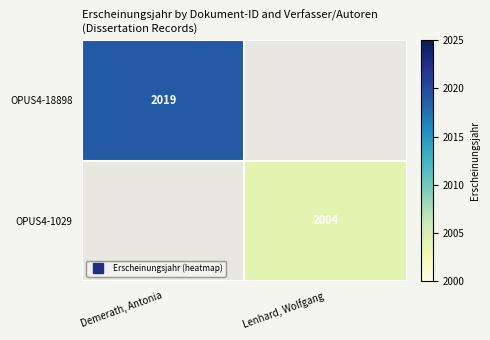

Which series has the largest range (max minus min)?

OPUS4-18898